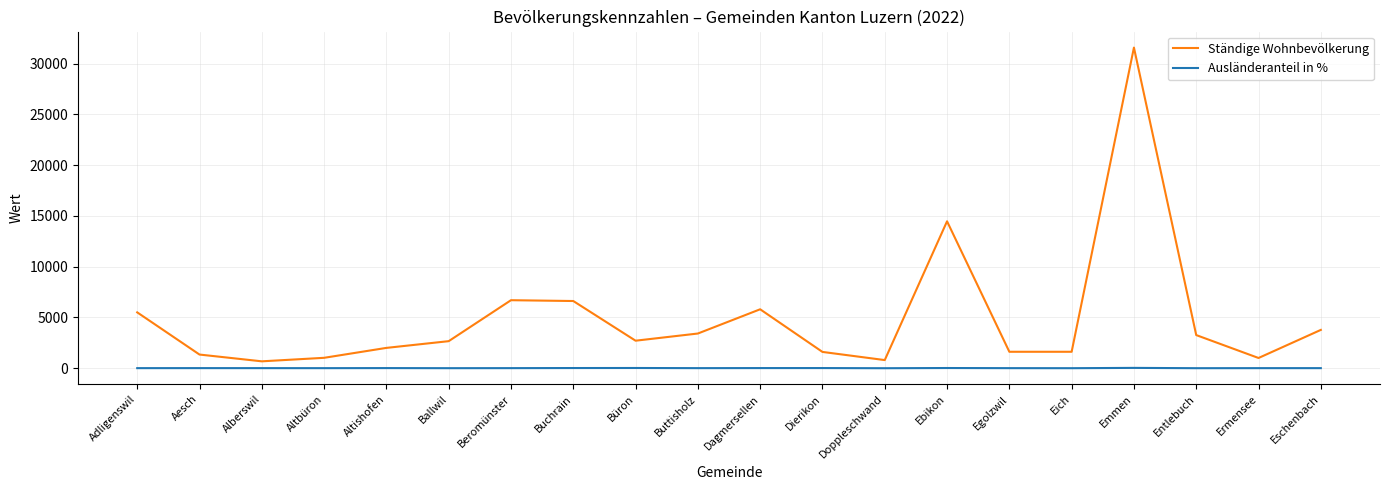

How many values in the Ständige Wohnbevölkerung series are below 2714?

10